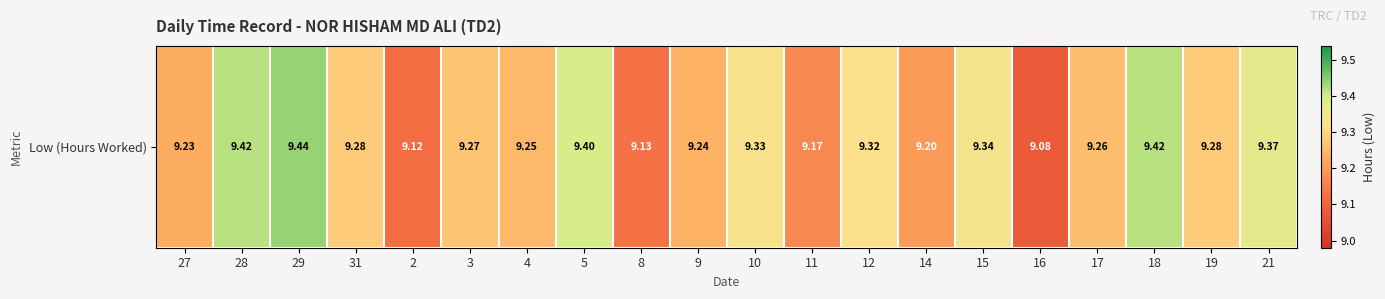

Rank the categories by value from highest to lowest.

29, 28, 18, 5, 21, 15, 10, 12, 31, 19, 3, 17, 4, 9, 27, 14, 11, 8, 2, 16